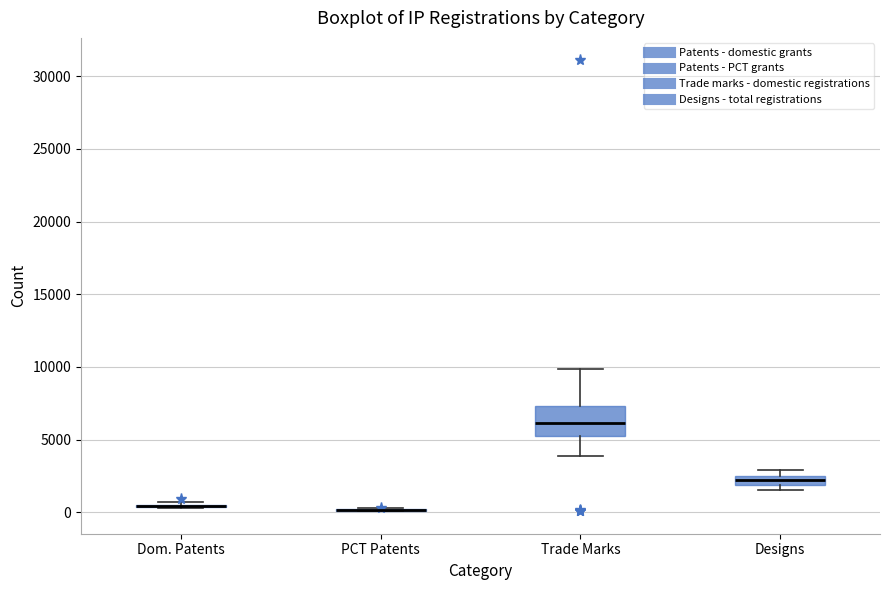

Where does the median line of the box for Trade Marks sit on the y-axis? The values are not printed on the chart, so give them approximately, as read against the axis.

6000